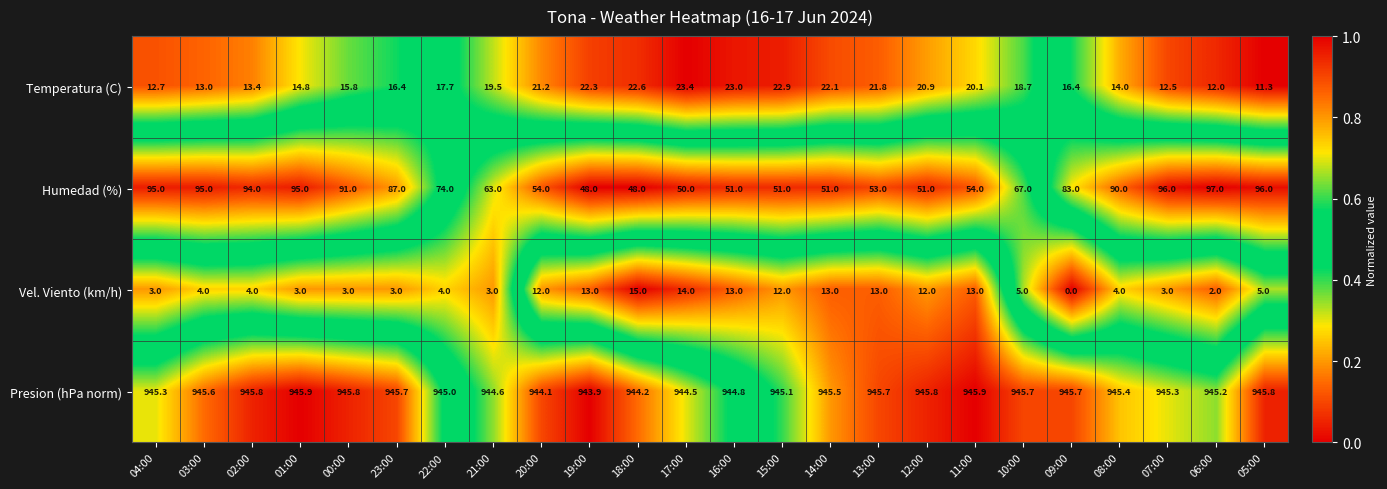

What is the greatest value displayed?

945.9